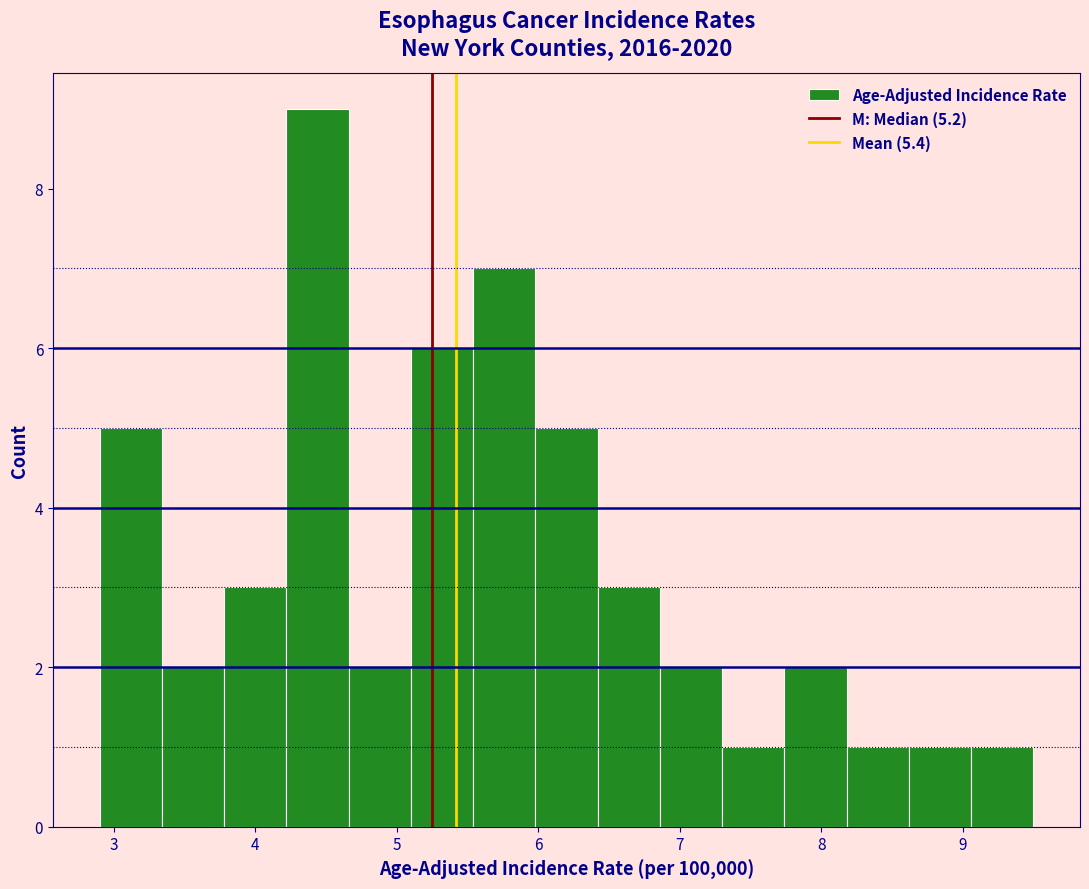

Reading left to right, transcribe this chart: for each bar, give the range it covers on the x-axis and its height. Neither the bar edges nor the heights are printed on the chart, so give them approximately, as read against the axes.

2.90 to 3.34: 5
3.34 to 3.78: 2
3.78 to 4.22: 3
4.22 to 4.66: 9
4.66 to 5.10: 2
5.10 to 5.54: 6
5.54 to 5.98: 7
5.98 to 6.42: 5
6.42 to 6.86: 3
6.86 to 7.30: 2
7.30 to 7.74: 1
7.74 to 8.18: 2
8.18 to 8.62: 1
8.62 to 9.06: 1
9.06 to 9.50: 1